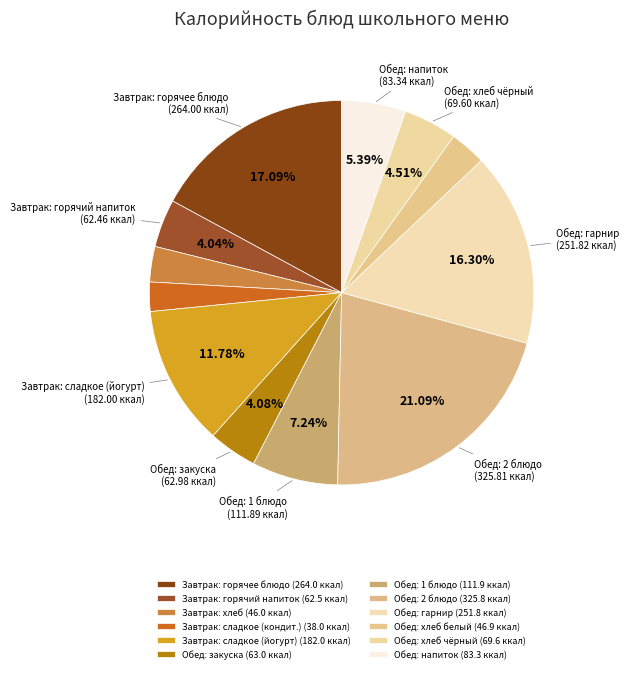

How many slices are in this pie chart?

12